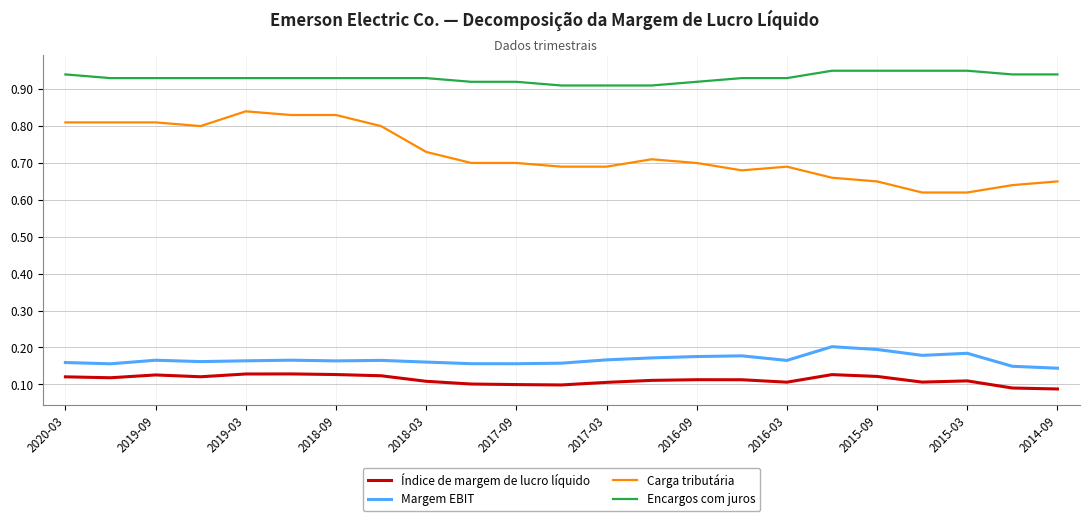

List the series in order of their peak value, lowest first.

Índice de margem de lucro líquido, Margem EBIT, Carga tributária, Encargos com juros